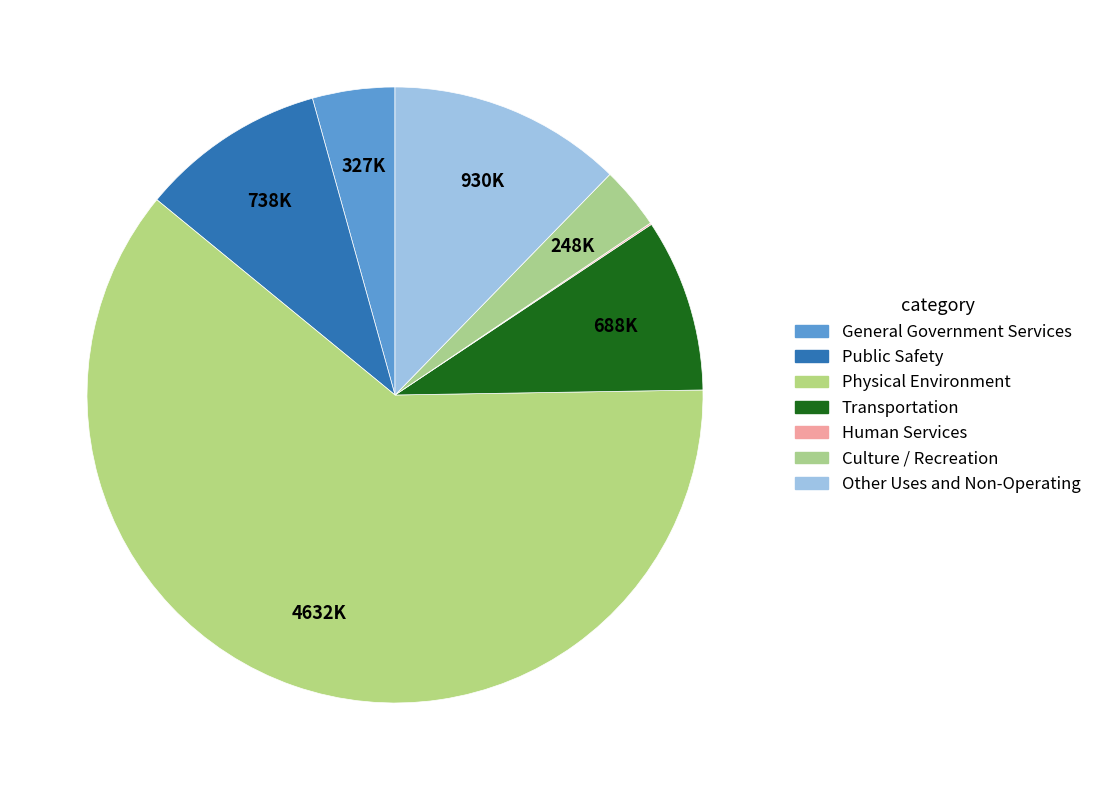

What percentage is the Transportation slice, to the nearest percent?

9%